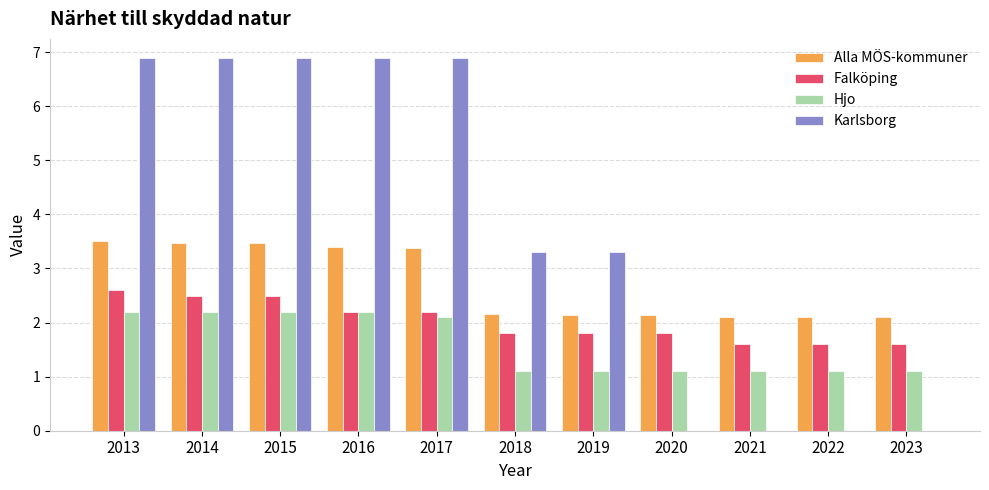

What is the total value across all series at 2020?

5.0